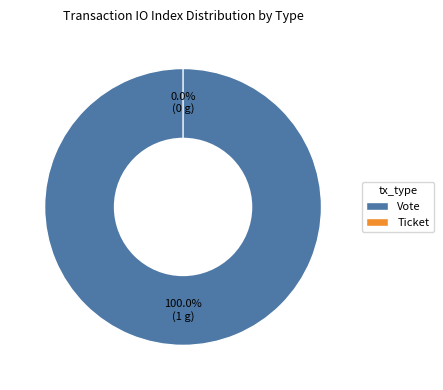

To the nearest percent, what is the difference between the Vote and Ticket slice percentages?

100%